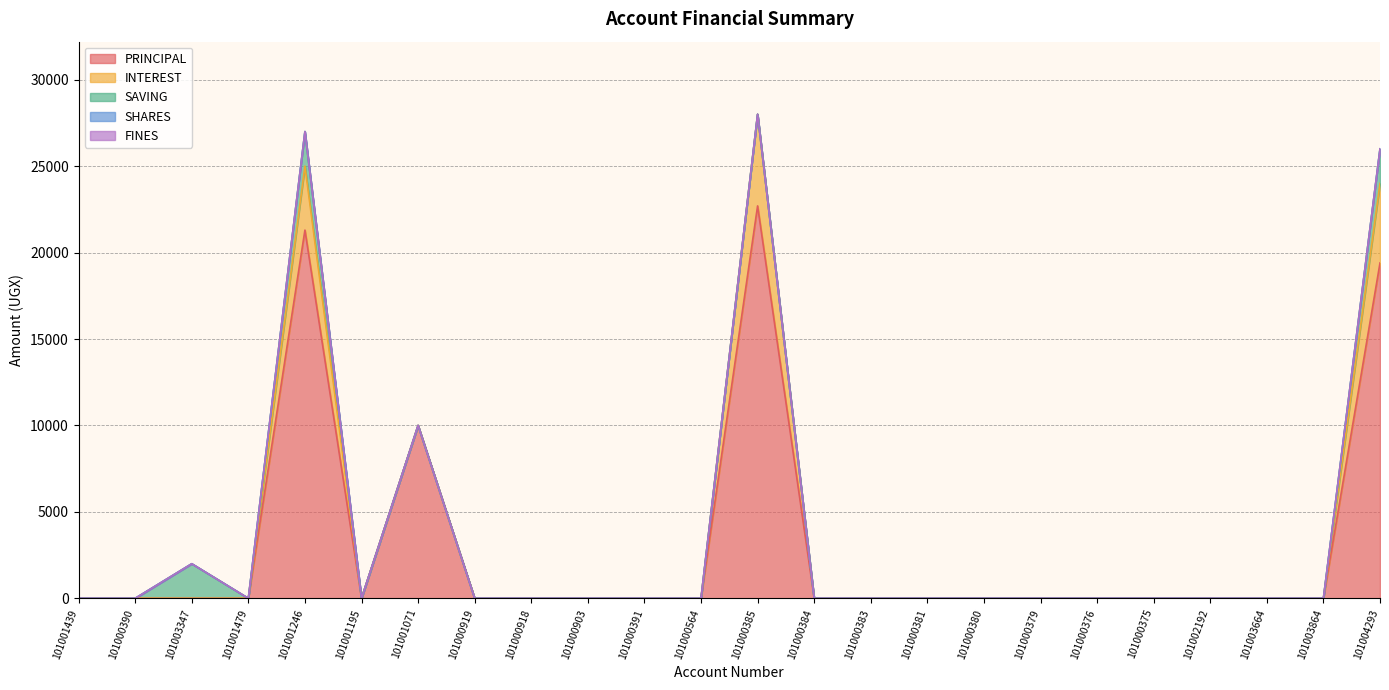

Which series has the widest spread of values?

PRINCIPAL